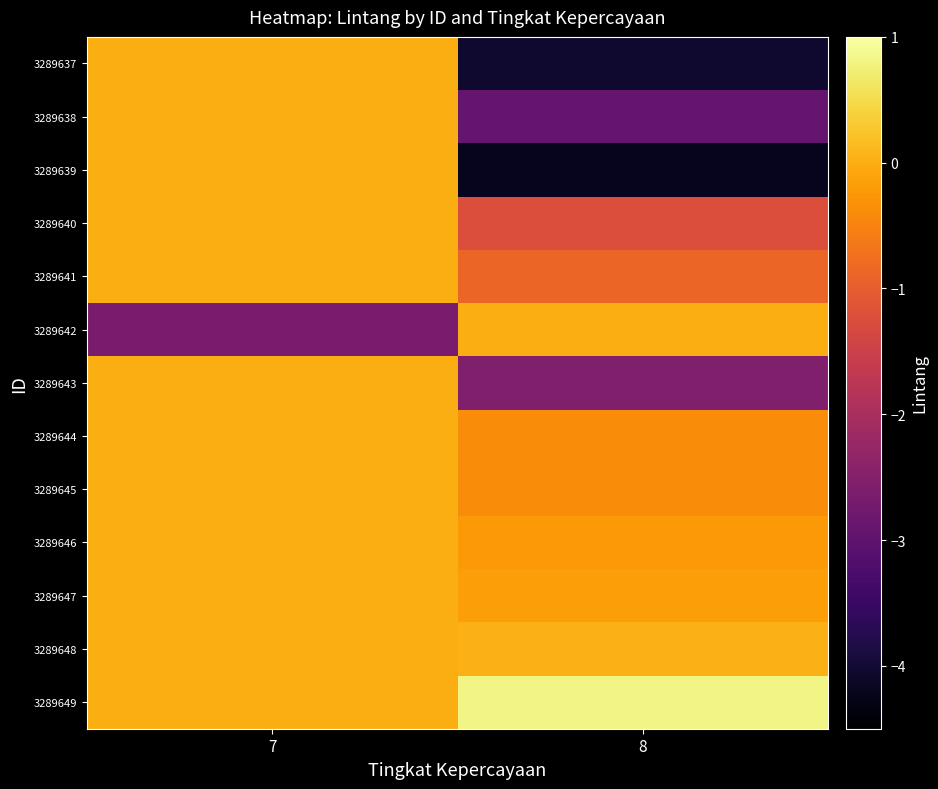

Reading left to right, extract all data points from this chart.

3289637: 7=0.0	8=-4.0
3289638: 7=0.0	8=-2.9
3289639: 7=0.0	8=-4.2
3289640: 7=0.0	8=-1.2
3289641: 7=0.0	8=-0.9
3289642: 7=-2.6	8=0.0
3289643: 7=0.0	8=-2.6
3289644: 7=0.0	8=-0.4
3289645: 7=0.0	8=-0.4
3289646: 7=0.0	8=-0.2
3289647: 7=0.0	8=-0.2
3289648: 7=0.0	8=0.1
3289649: 7=0.0	8=0.8